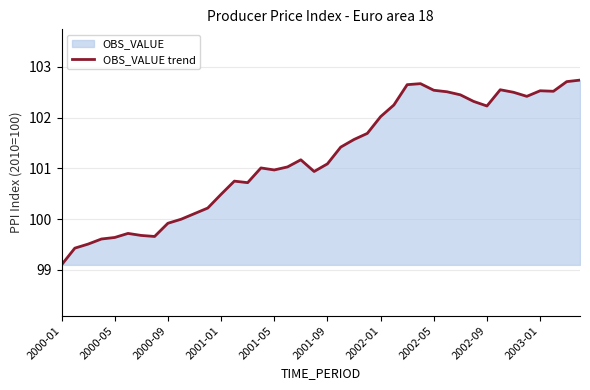

What is the greatest value displayed?

102.7